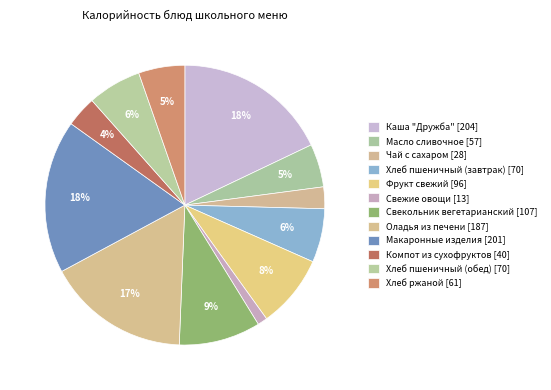

How many segments does this pie chart have?

12